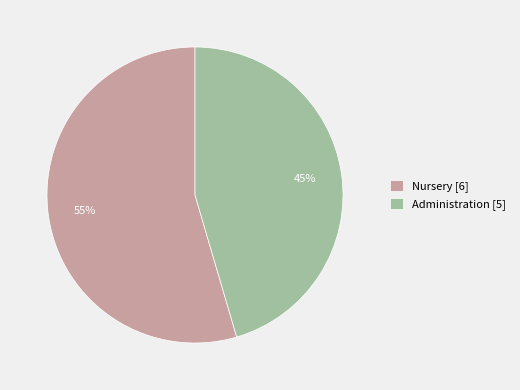

How many segments does this pie chart have?

2